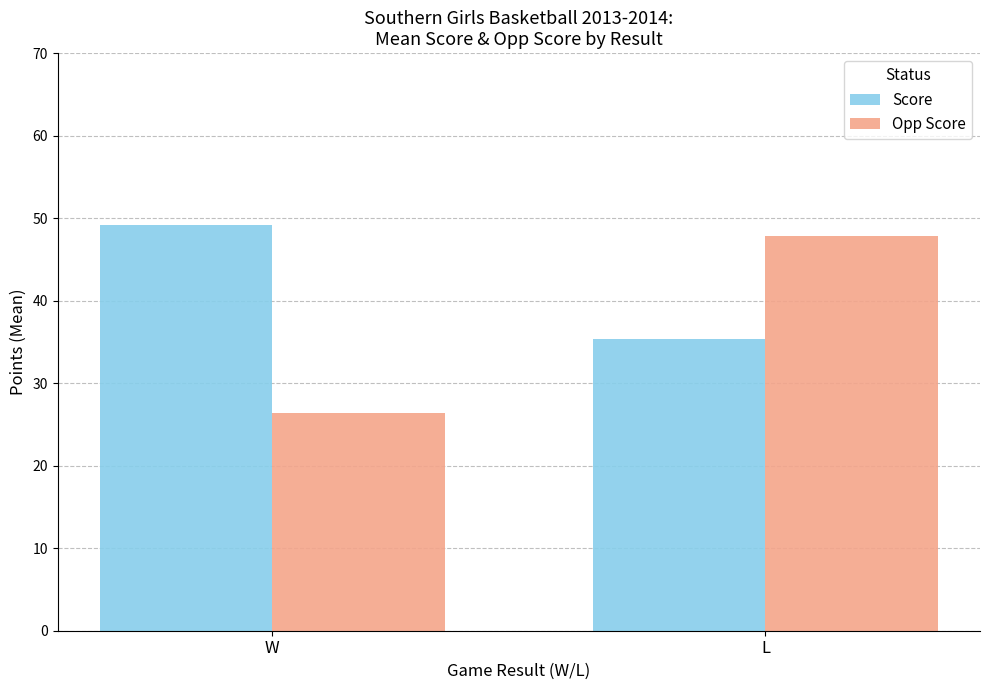

Reading left to right, list all the values displayed in this chart.

Score: 49.2	35.4
Opp Score: 26.4	47.9